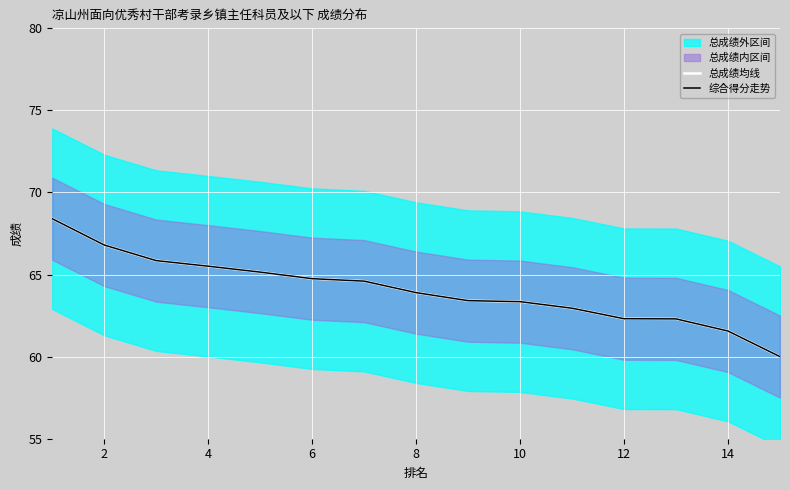

True or false: 总成绩均线 and 综合得分走势 intersect in this chart.

False